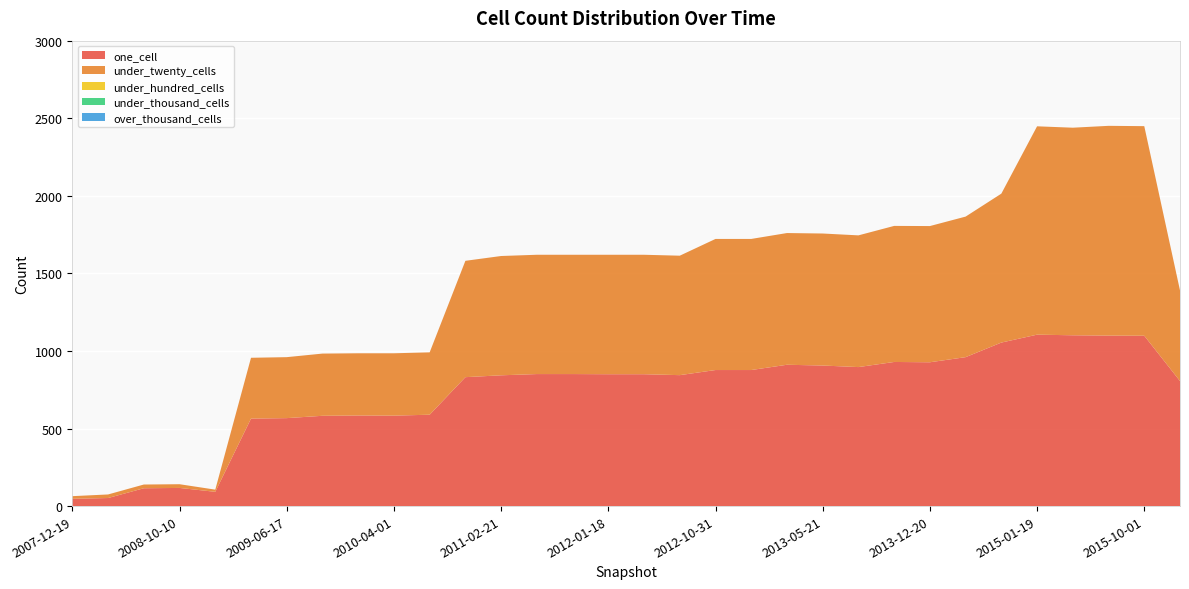

Reading left to right, list all the values displayed in this chart.

one_cell: 2007-12-19=47	2008-04-01=52	2008-06-27=115	2008-10-10=117	2008-12-17=92	2009-04-06=564	2009-06-17=567	2009-09-25=582	2009-12-16=584	2010-04-01=583	2010-07-26=589	2010-11-17=831	2011-02-21=843	2011-06-10=851	2011-09-05=851	2012-01-18=850	2012-03-26=850	2012-07-13=844	2012-10-31=877	2012-12-11=877	2013-02-20=911	2013-05-21=906	2013-07-09=896	2013-09-10=929	2013-12-20=927	2014-03-28=960	2014-09-08=1054	2015-01-19=1105	2015-04-09=1101	2015-07-03=1099	2015-10-01=1098	2016-01-04=806
under_twenty_cells: 2007-12-19=17	2008-04-01=23	2008-06-27=24	2008-10-10=24	2008-12-17=14	2009-04-06=392	2009-06-17=393	2009-09-25=401	2009-12-16=401	2010-04-01=402	2010-07-26=402	2010-11-17=750	2011-02-21=769	2011-06-10=769	2011-09-05=769	2012-01-18=770	2012-03-26=770	2012-07-13=770	2012-10-31=845	2012-12-11=845	2013-02-20=849	2013-05-21=851	2013-07-09=849	2013-09-10=877	2013-12-20=878	2014-03-28=906	2014-09-08=960	2015-01-19=1343	2015-04-09=1338	2015-07-03=1352	2015-10-01=1351	2016-01-04=584
under_hundred_cells: 2007-12-19=0	2008-04-01=0	2008-06-27=0	2008-10-10=0	2008-12-17=0	2009-04-06=0	2009-06-17=0	2009-09-25=0	2009-12-16=0	2010-04-01=0	2010-07-26=0	2010-11-17=0	2011-02-21=0	2011-06-10=0	2011-09-05=0	2012-01-18=0	2012-03-26=0	2012-07-13=0	2012-10-31=0	2012-12-11=0	2013-02-20=0	2013-05-21=0	2013-07-09=0	2013-09-10=0	2013-12-20=0	2014-03-28=0	2014-09-08=0	2015-01-19=0	2015-04-09=0	2015-07-03=0	2015-10-01=0	2016-01-04=0
under_thousand_cells: 2007-12-19=0	2008-04-01=0	2008-06-27=0	2008-10-10=0	2008-12-17=0	2009-04-06=0	2009-06-17=0	2009-09-25=0	2009-12-16=0	2010-04-01=0	2010-07-26=0	2010-11-17=0	2011-02-21=0	2011-06-10=0	2011-09-05=0	2012-01-18=0	2012-03-26=0	2012-07-13=0	2012-10-31=0	2012-12-11=0	2013-02-20=0	2013-05-21=0	2013-07-09=0	2013-09-10=0	2013-12-20=0	2014-03-28=0	2014-09-08=0	2015-01-19=0	2015-04-09=0	2015-07-03=0	2015-10-01=0	2016-01-04=0
over_thousand_cells: 2007-12-19=0	2008-04-01=0	2008-06-27=0	2008-10-10=0	2008-12-17=0	2009-04-06=0	2009-06-17=0	2009-09-25=0	2009-12-16=0	2010-04-01=0	2010-07-26=0	2010-11-17=0	2011-02-21=0	2011-06-10=0	2011-09-05=0	2012-01-18=0	2012-03-26=0	2012-07-13=0	2012-10-31=0	2012-12-11=0	2013-02-20=0	2013-05-21=0	2013-07-09=0	2013-09-10=0	2013-12-20=0	2014-03-28=0	2014-09-08=0	2015-01-19=0	2015-04-09=0	2015-07-03=0	2015-10-01=0	2016-01-04=0